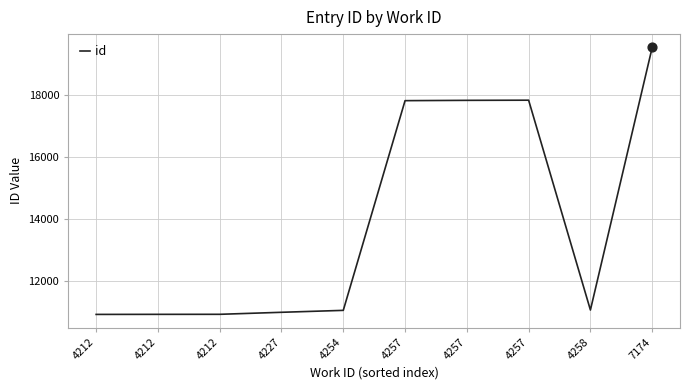

What is the ratio of the value at 4257 to the value at 4257?

1.0